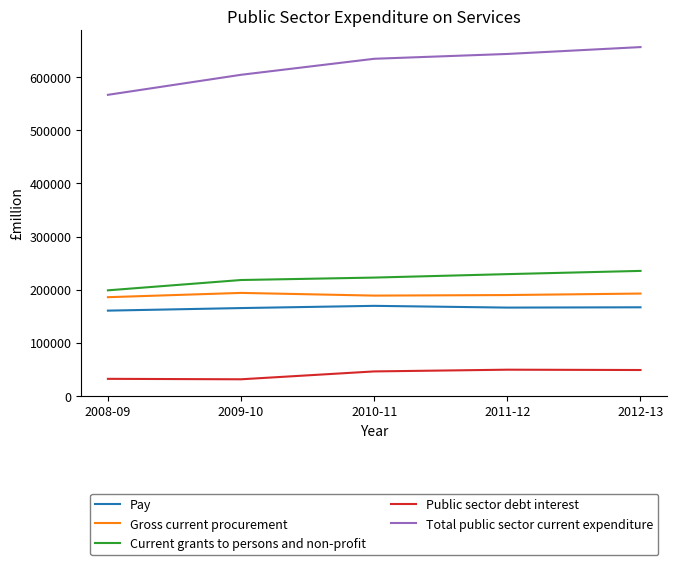

The value of Pay at 2008-09 is 160323. True or false?

True